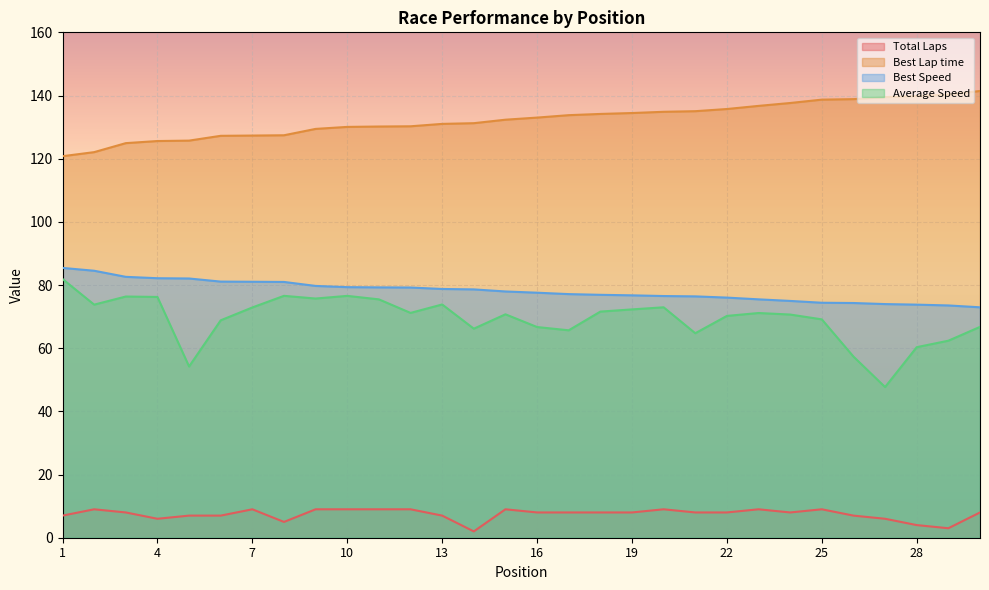

True or false: Best Lap time and Best Speed cross at least once.

False